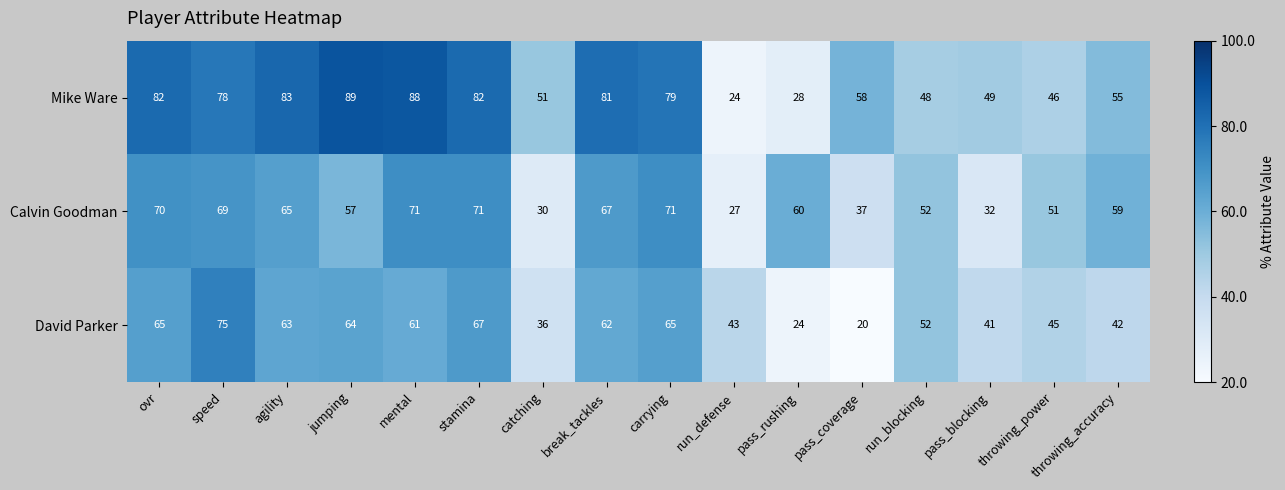

How many values in the Calvin Goodman series are below 60?

8